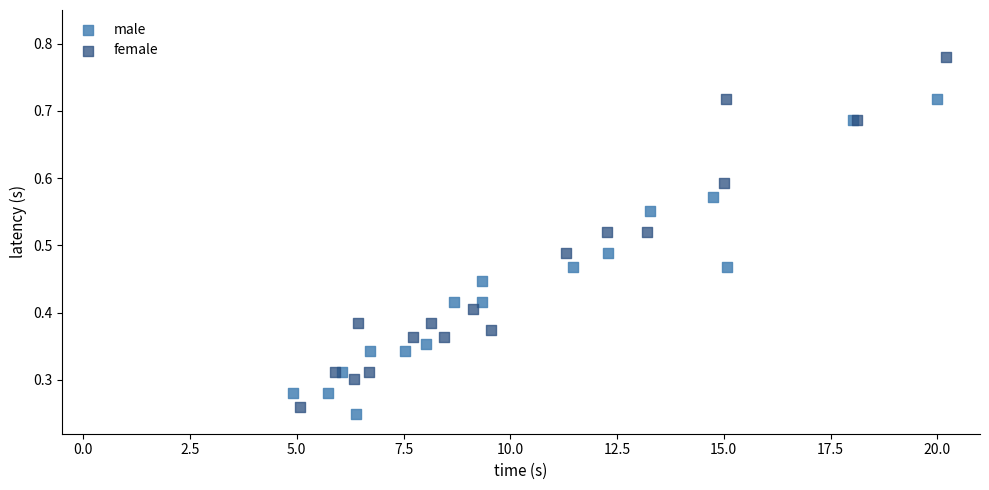

Which series contains the lowest Y value?

male